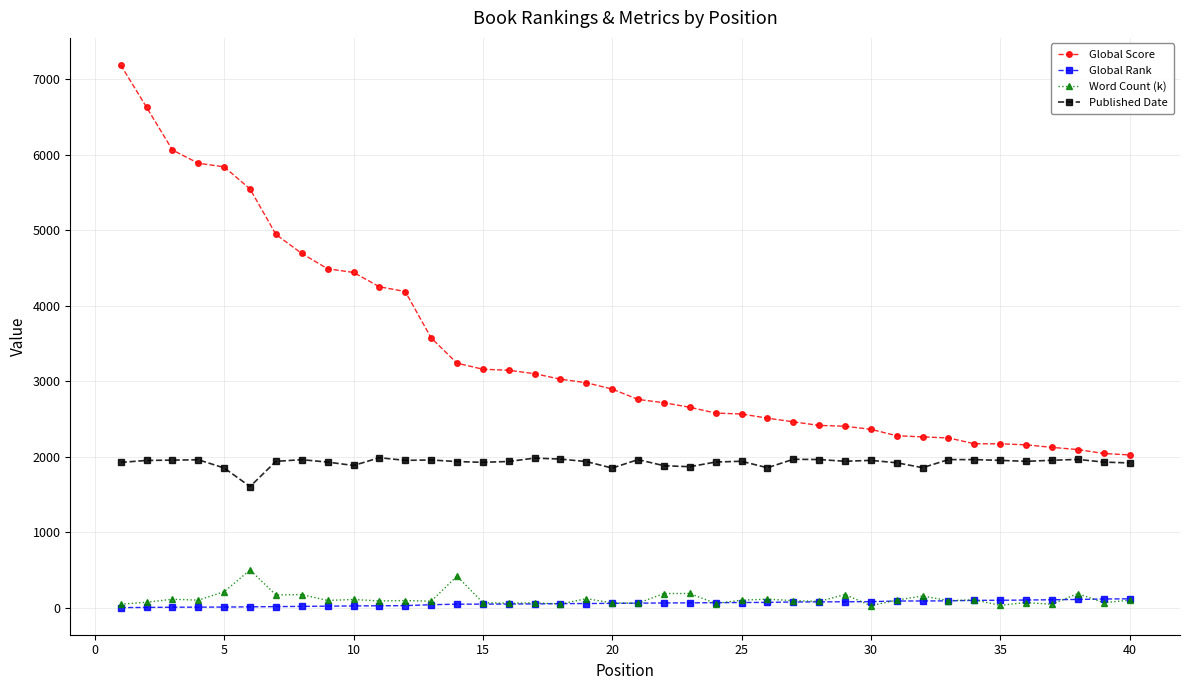

Rank the series by their maximum value, from highest to lowest.

Global Score, Published Date, Word Count (k), Global Rank